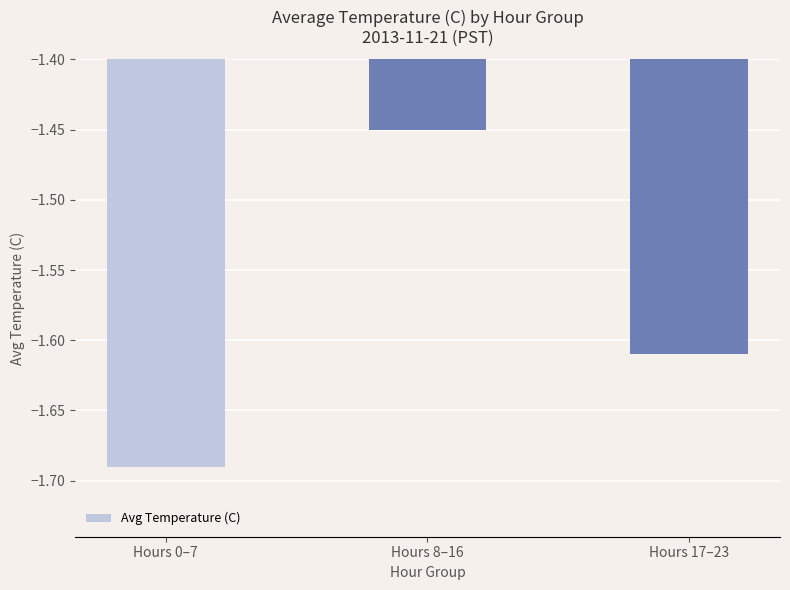

Between Hours 0–7 and Hours 17–23, which is larger?

Hours 17–23